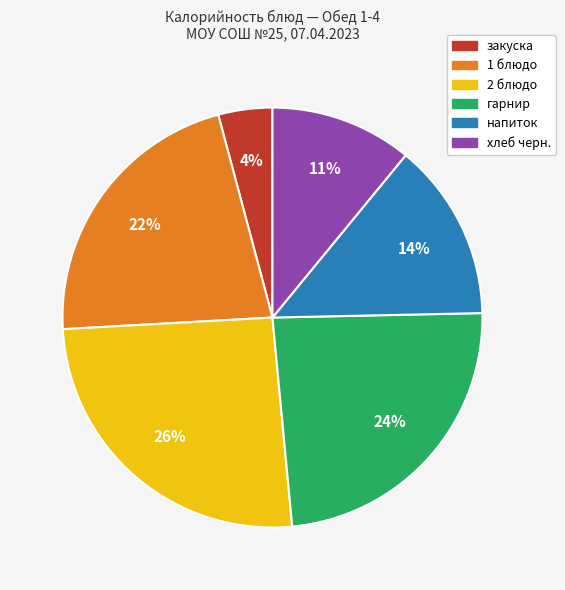

How many segments does this pie chart have?

6